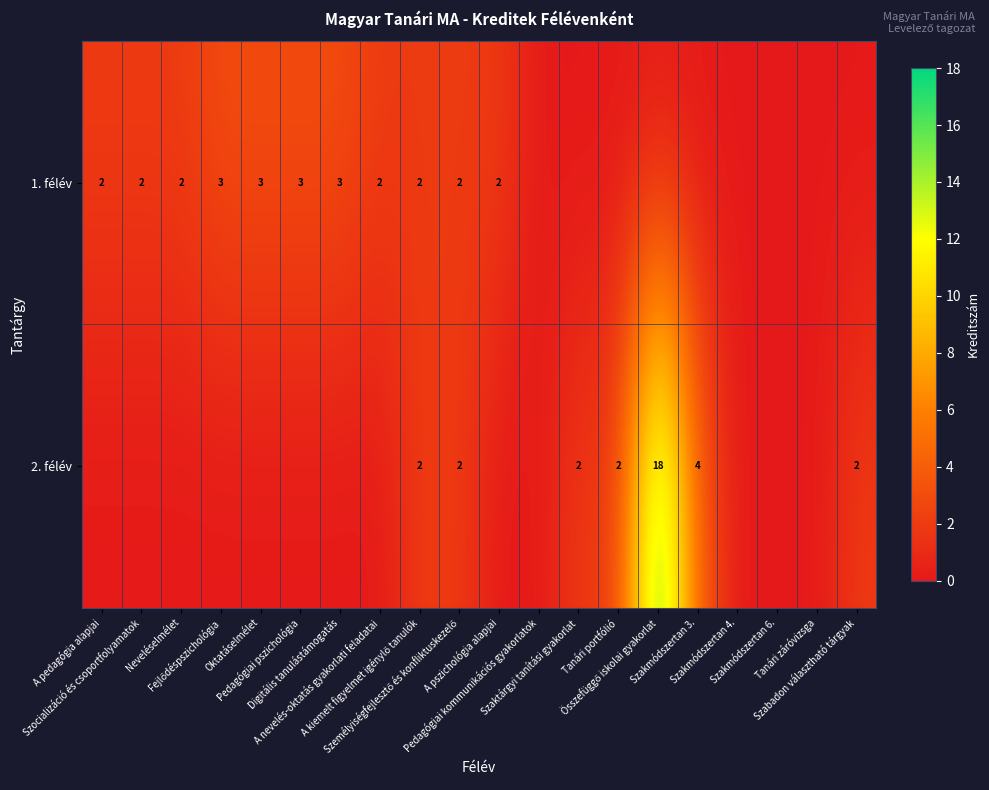

What is the maximum value shown in the chart?

18